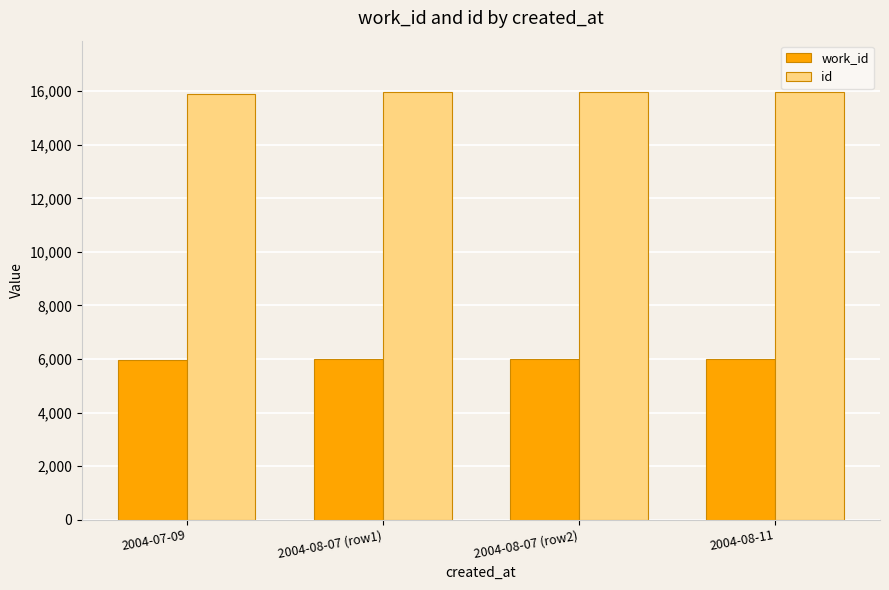

How many values in the id series are below 15968?

2